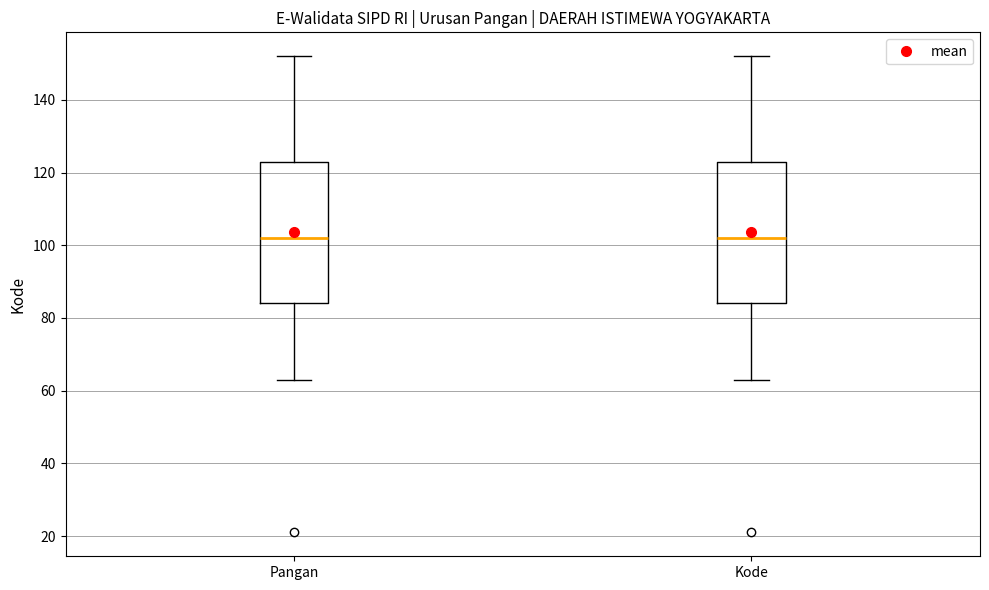

Where is the lower edge of the box for Pangan on the y-axis? The values are not printed on the chart, so give them approximately, as read against the axis.

84